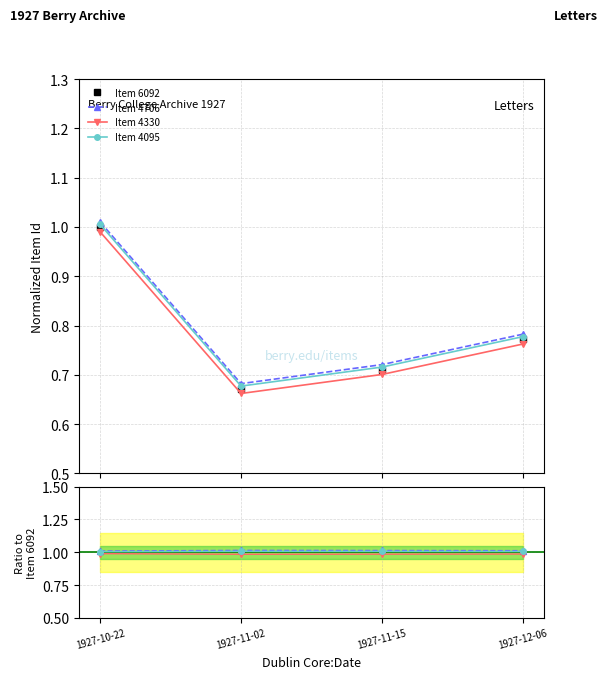

At which category does the chart reach its minimum across all series?

1927-11-02